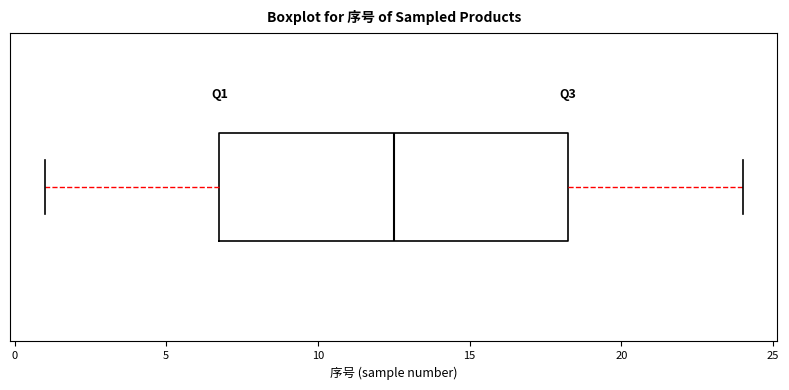

Where does the right whisker of the box end on the x-axis? The values are not printed on the chart, so give them approximately, as read against the axis.

24.0